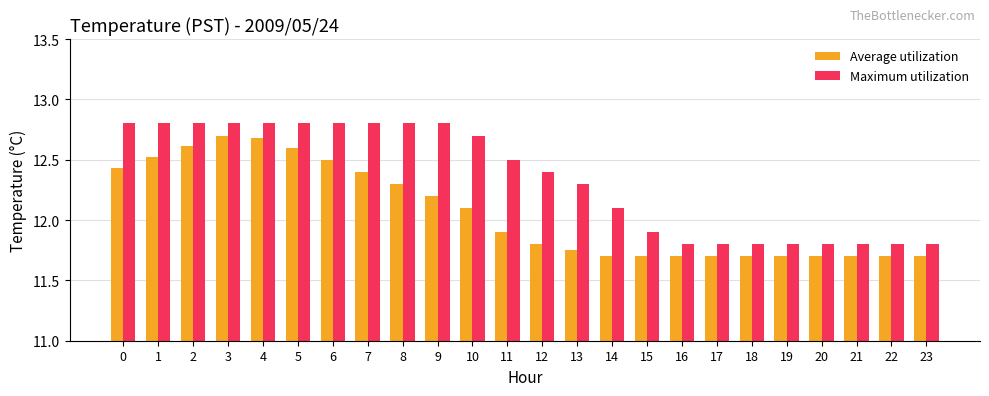

Is the value of Maximum utilization at 12 greater than the value of Average utilization at 10?

Yes